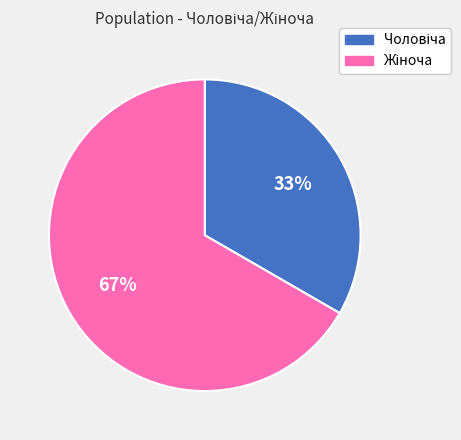

To the nearest percent, what is the average slice percentage?

50%